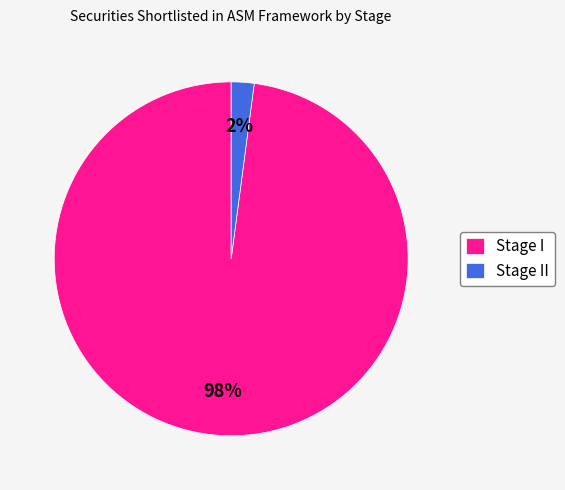

Is it true that Stage II is 13% of the pie?

False